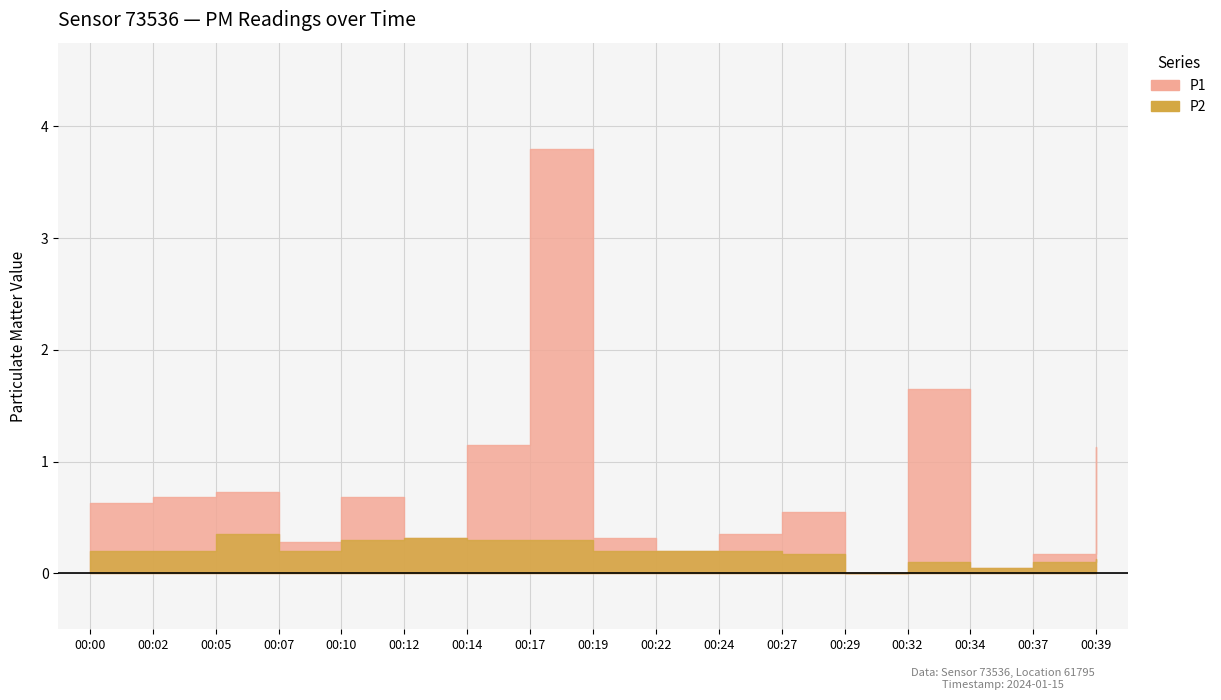

How many data points in P1 are above 0?

16